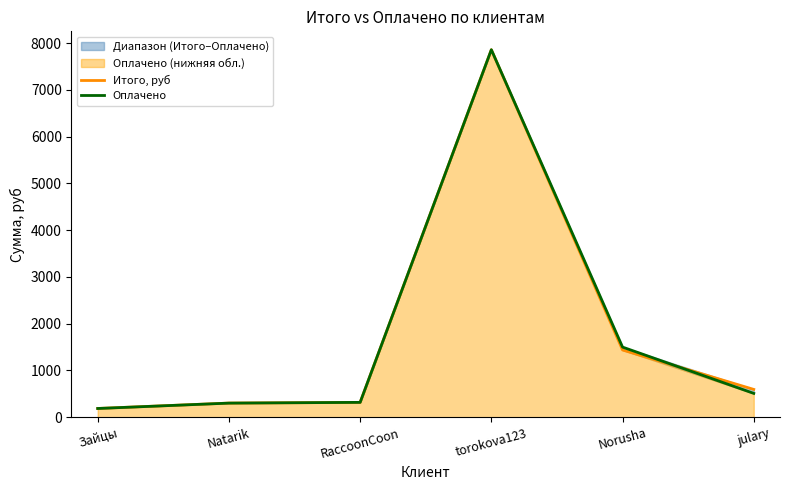

What is the difference between the second highest and minimum values in the Оплачено series?

1313.0